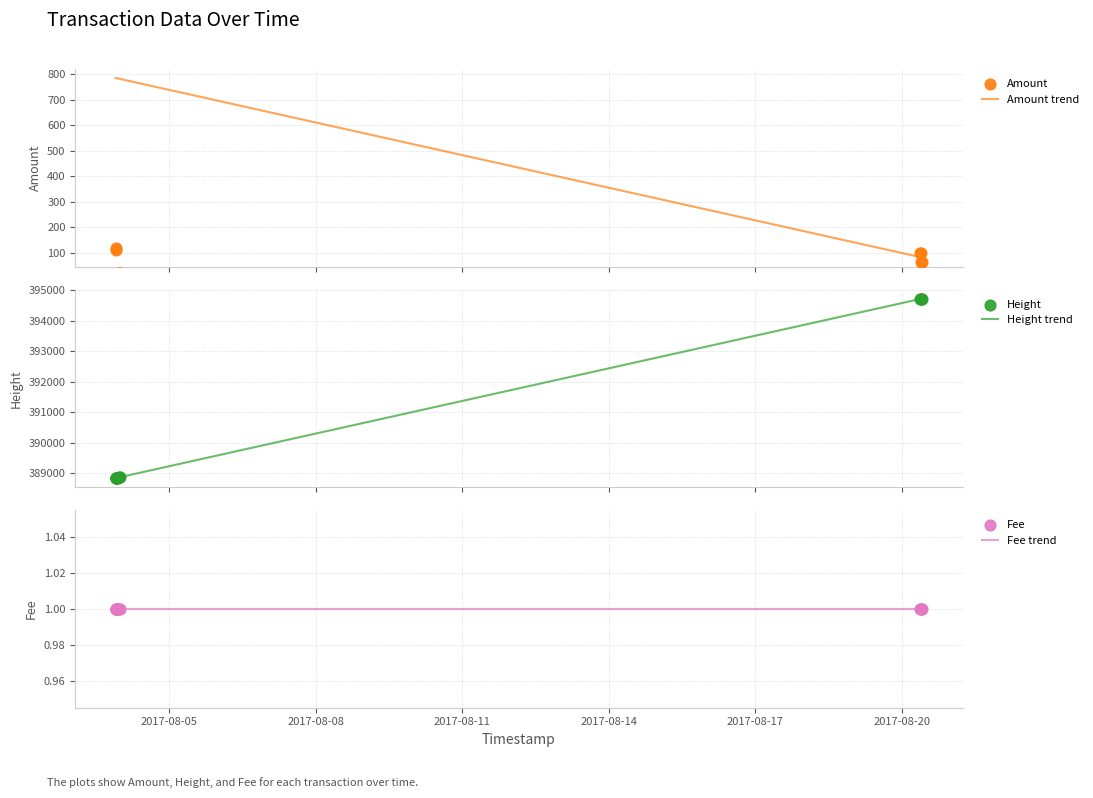

Which series has the largest total across all categories?

Height